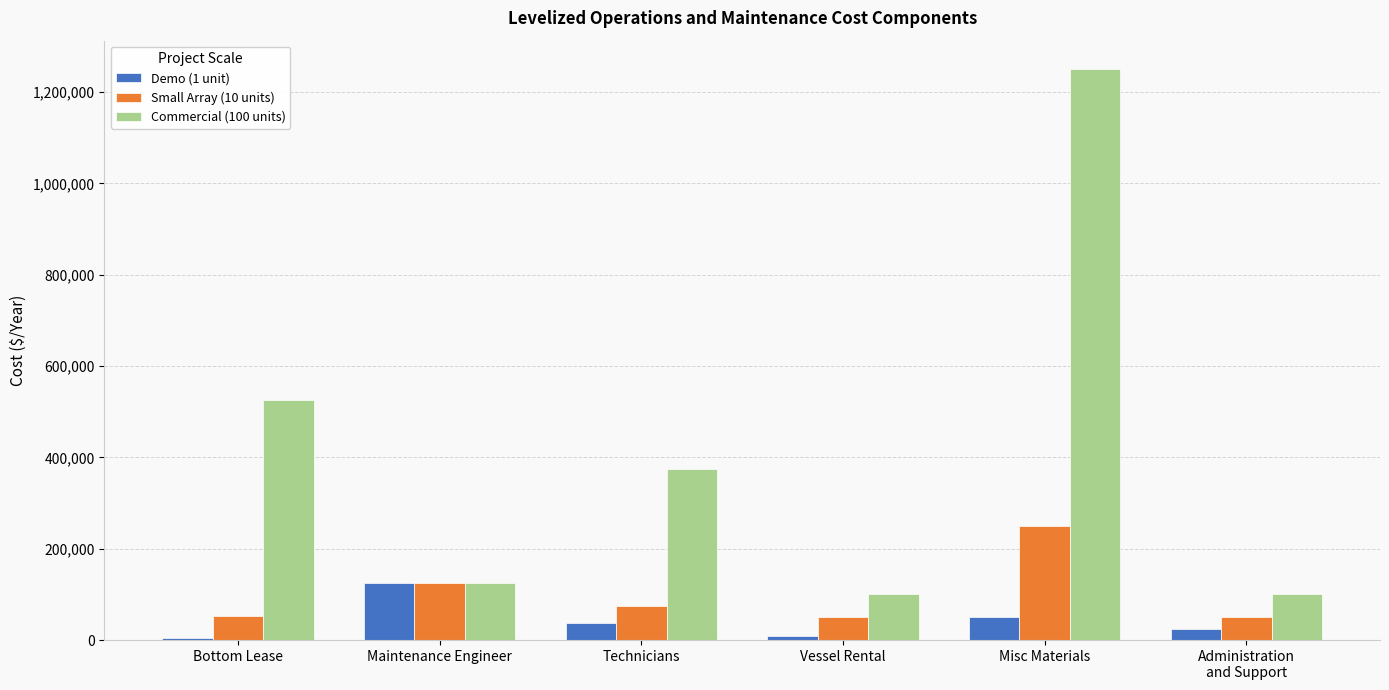

What position from the right is Bottom Lease?

6